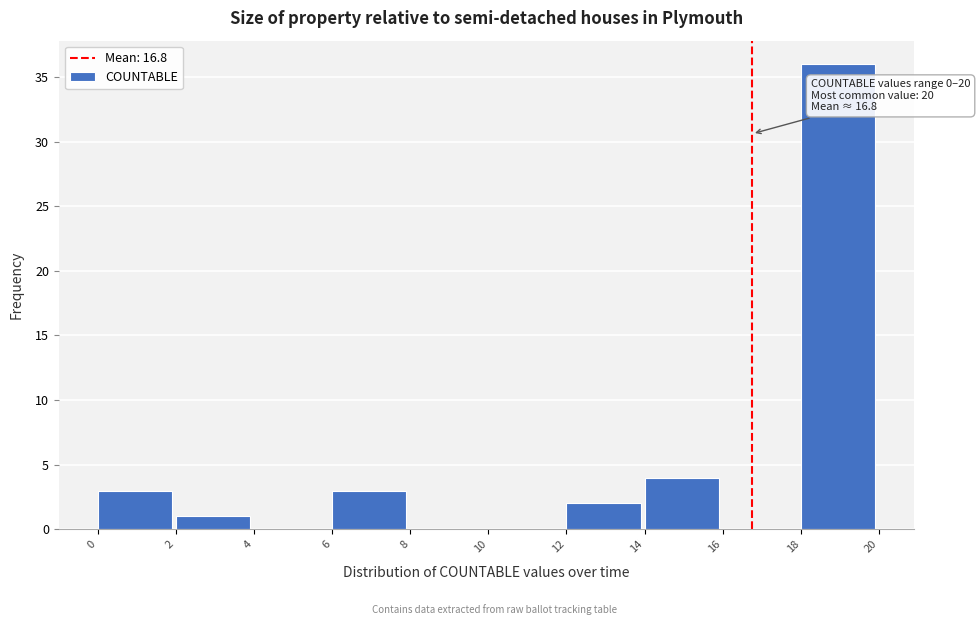

Which range on the x-axis has the tallest bar?

18 to 20